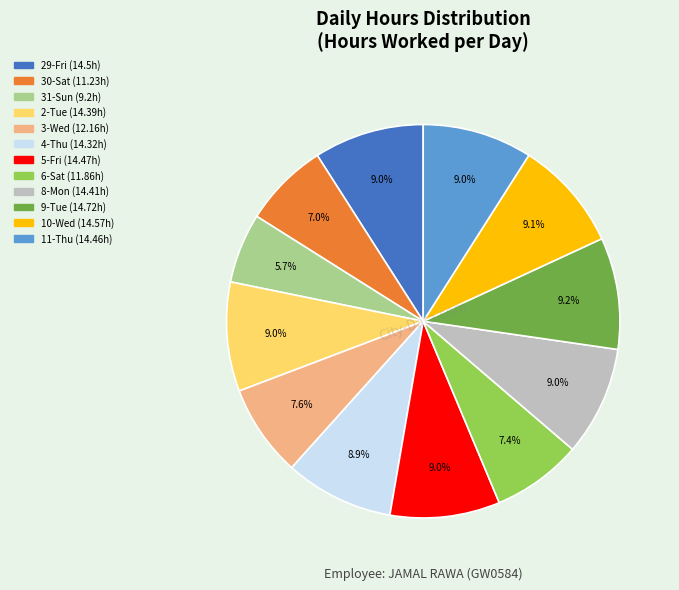

To the nearest percent, what percentage of the pie is 6-Sat?

7%